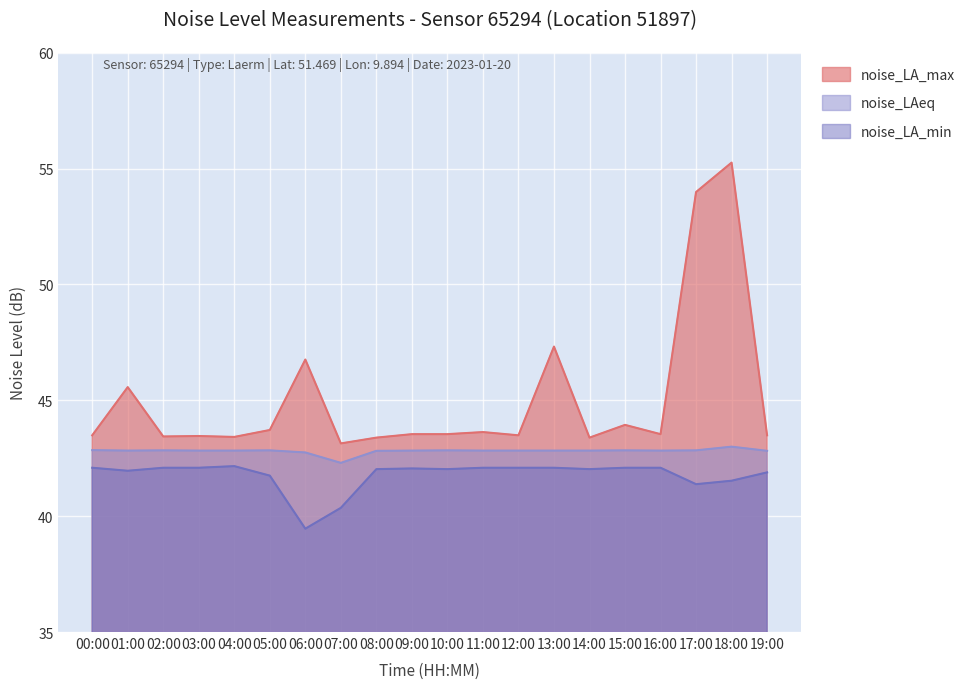

Is it true that noise_LA_max equals 11.5 at 17:00?

False